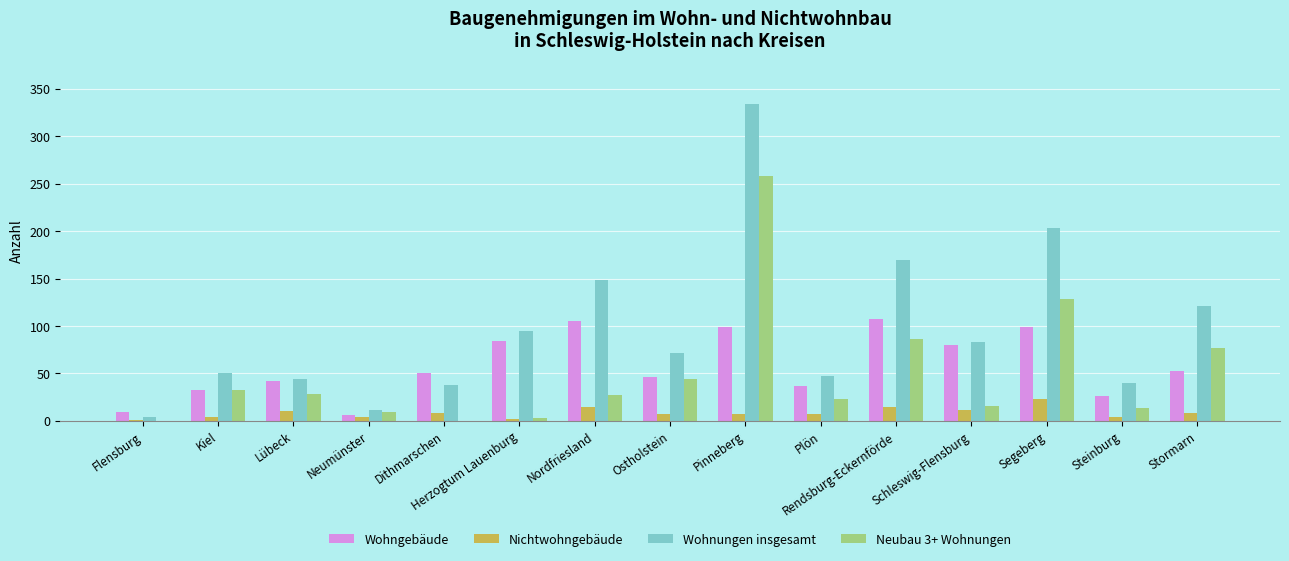

At which label does Nichtwohngebäude reach its peak?

Segeberg